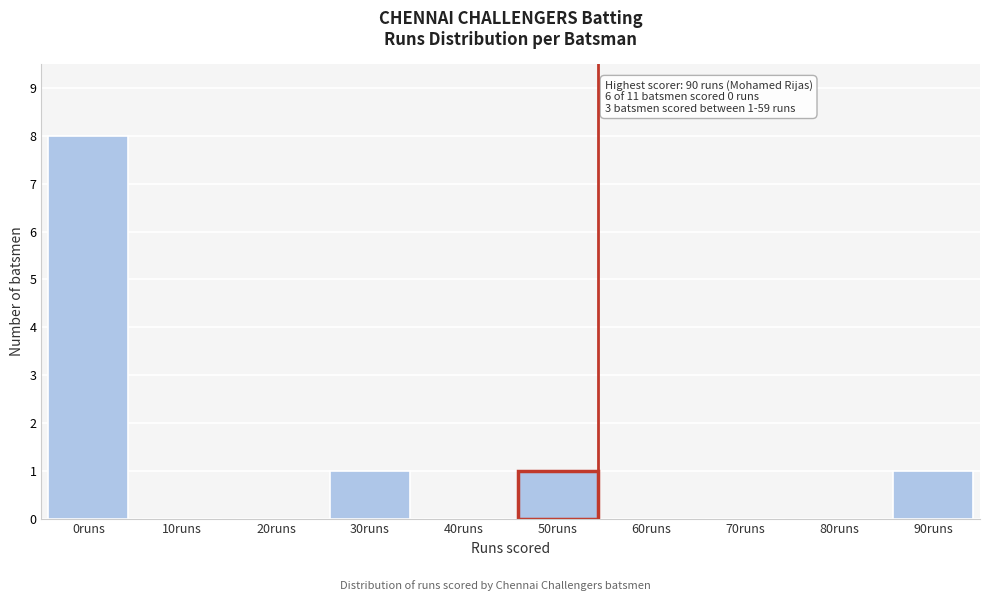

Reading left to right, what are all the values shown in this chart?

0runs=8	10runs=0	20runs=0	30runs=1	40runs=0	50runs=1	60runs=0	70runs=0	80runs=0	90runs=1